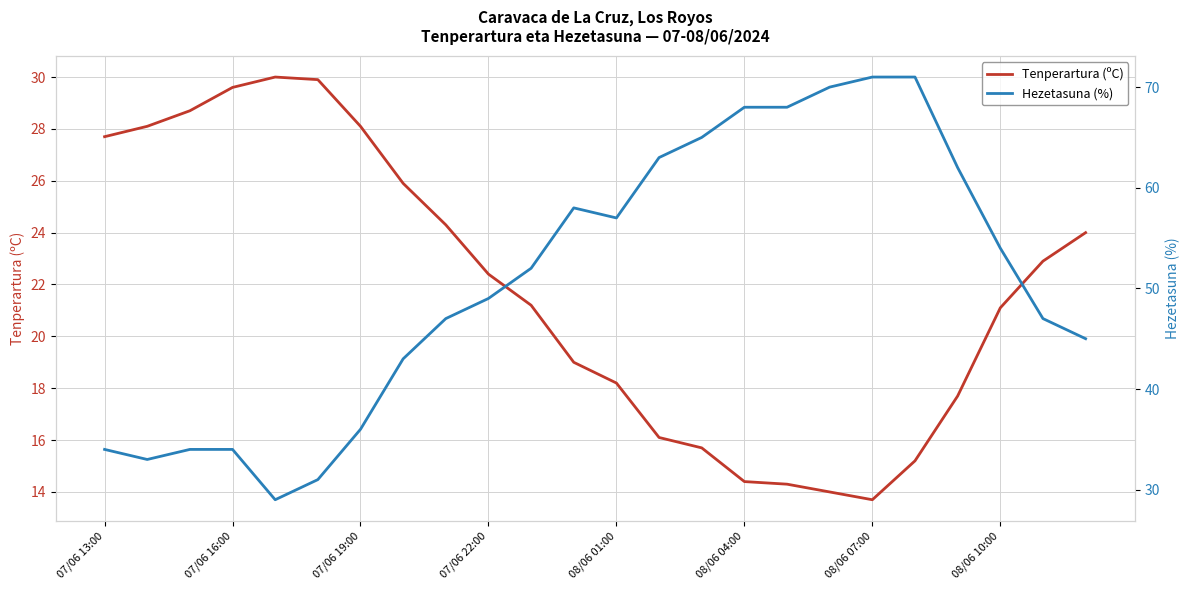

True or false: Tenperartura (ºC) has a value of 30.8 at 08/06 01:00.

False